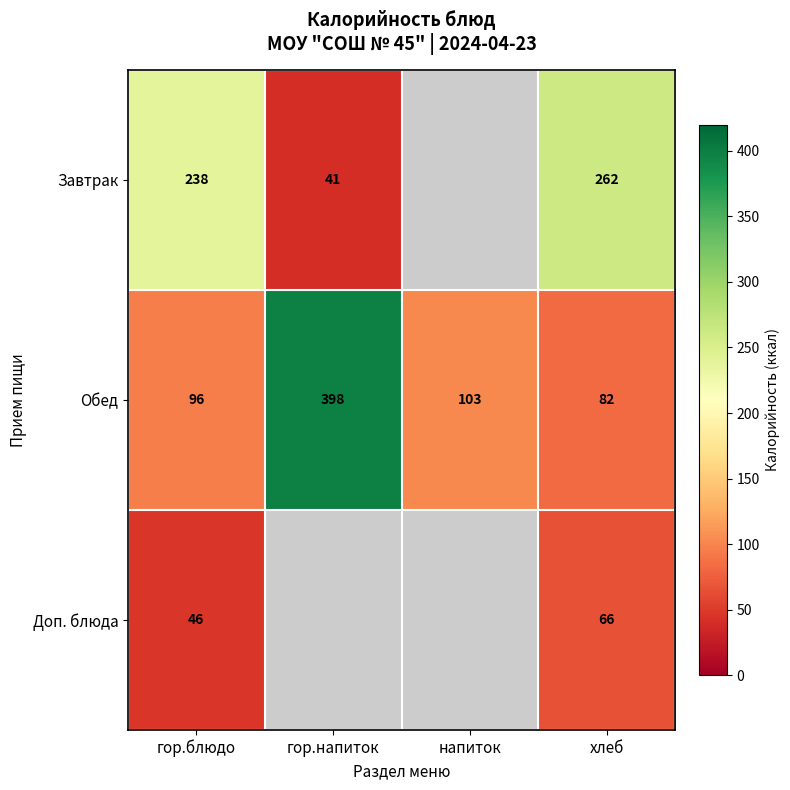

At which label does Обед reach its minimum?

хлеб